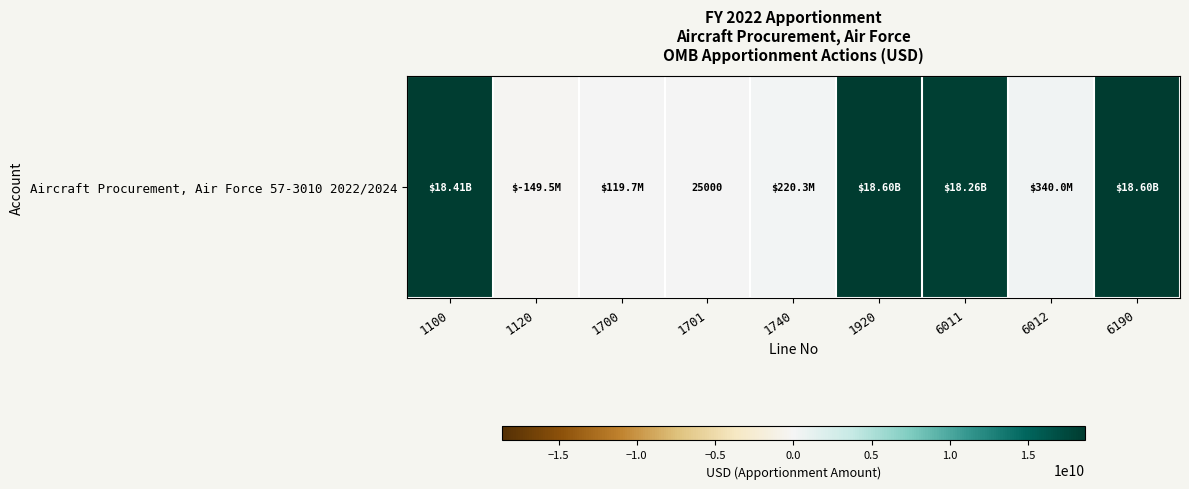

Read the value at 6190, to the nearest 100.

18602193000